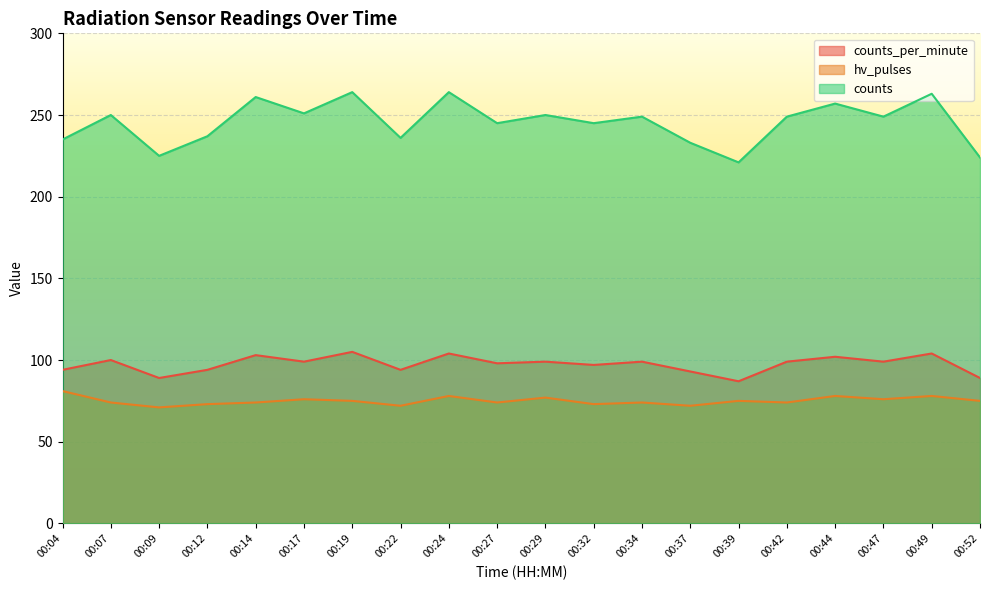

What is the minimum value shown in the chart?

71